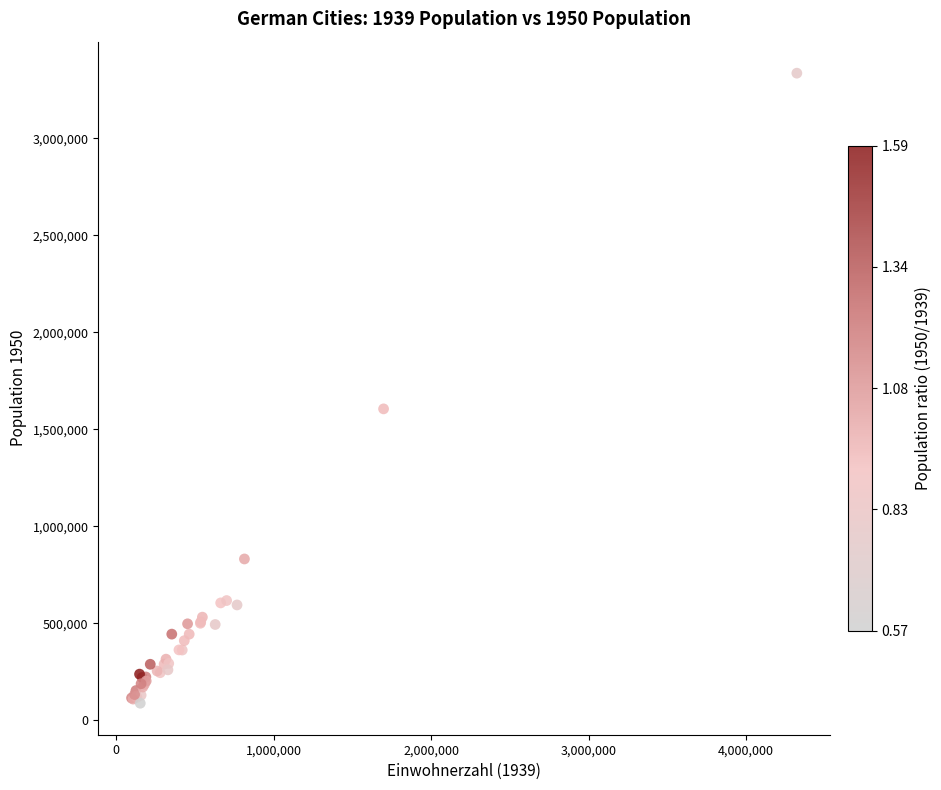

What Y value in the scatter plot is closest to 1712197?

1605606